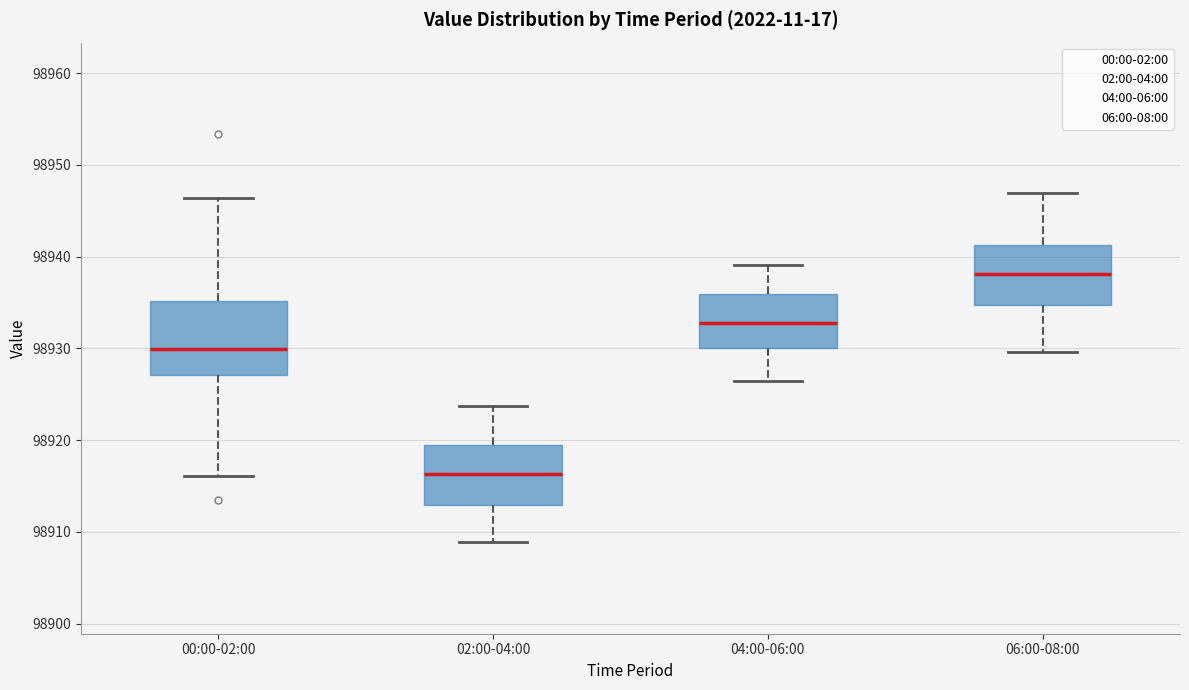

Where is the upper edge of the box for 06:00-08:00 on the y-axis? The values are not printed on the chart, so give them approximately, as read against the axis.

98941